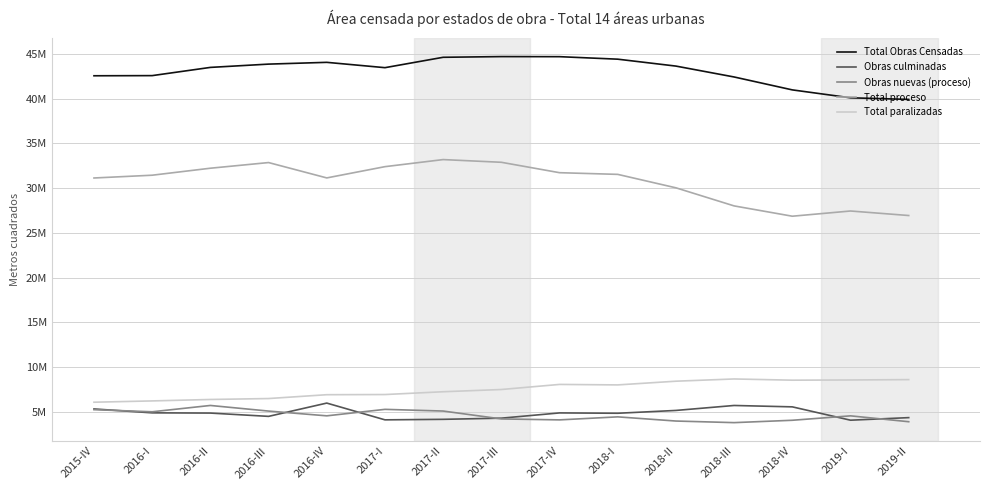

What is the total value across all series at 2015-IV?

90366264.0